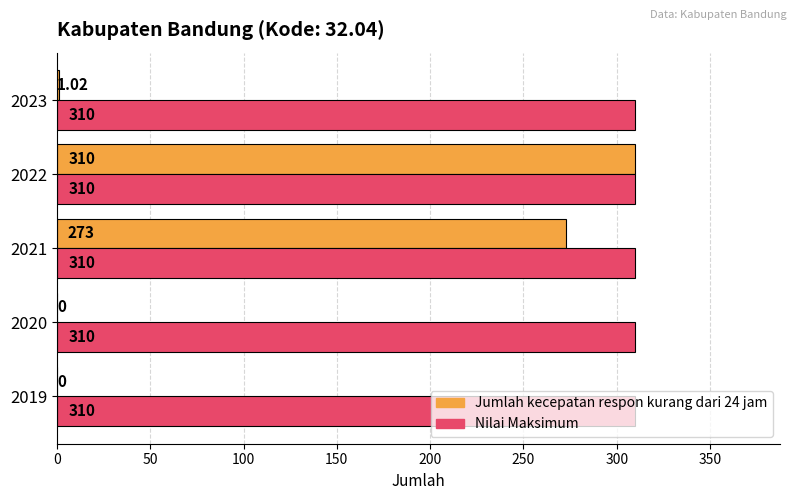

What is the sum of all Nilai Maksimum values?

1550.0